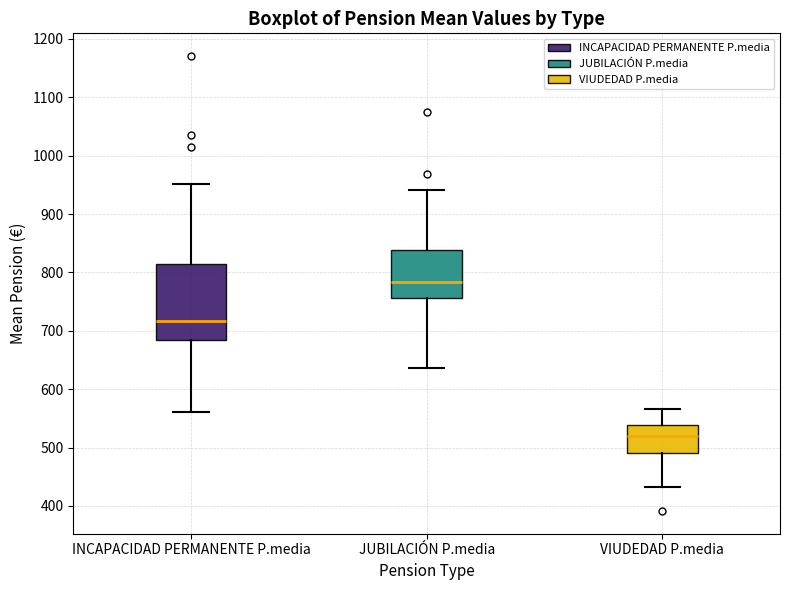

Which box is the tallest, from its lower edge to its upper edge?

INCAPACIDAD PERMANENTE P.media